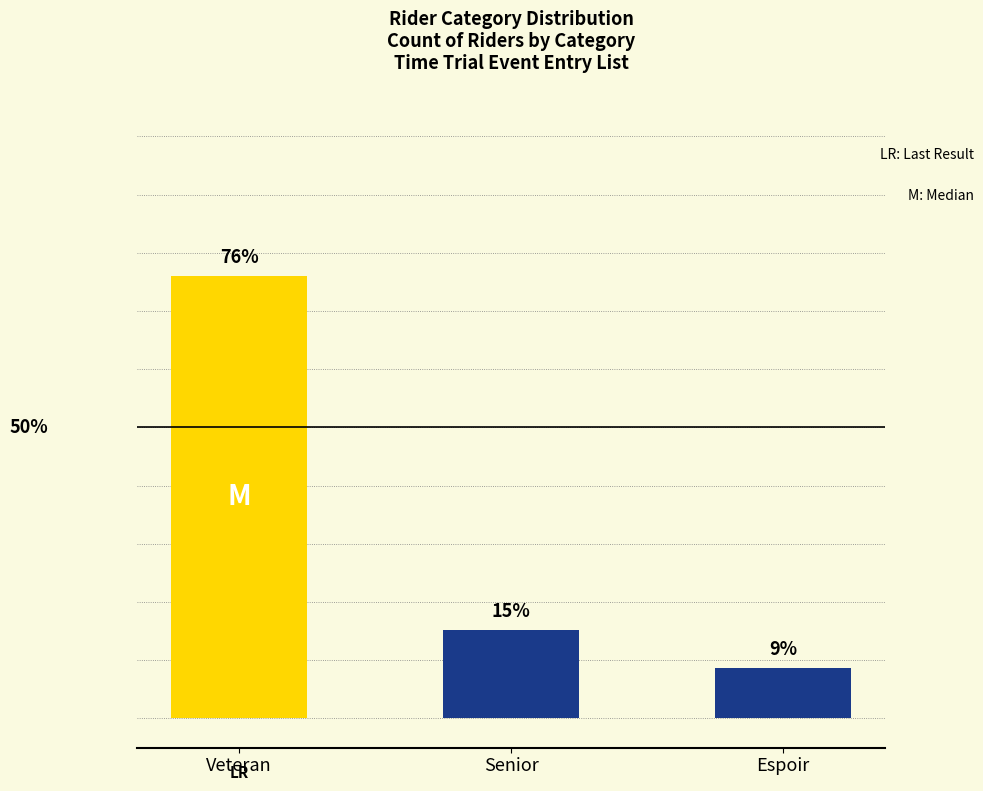

Does the chart contain any negative values?

No